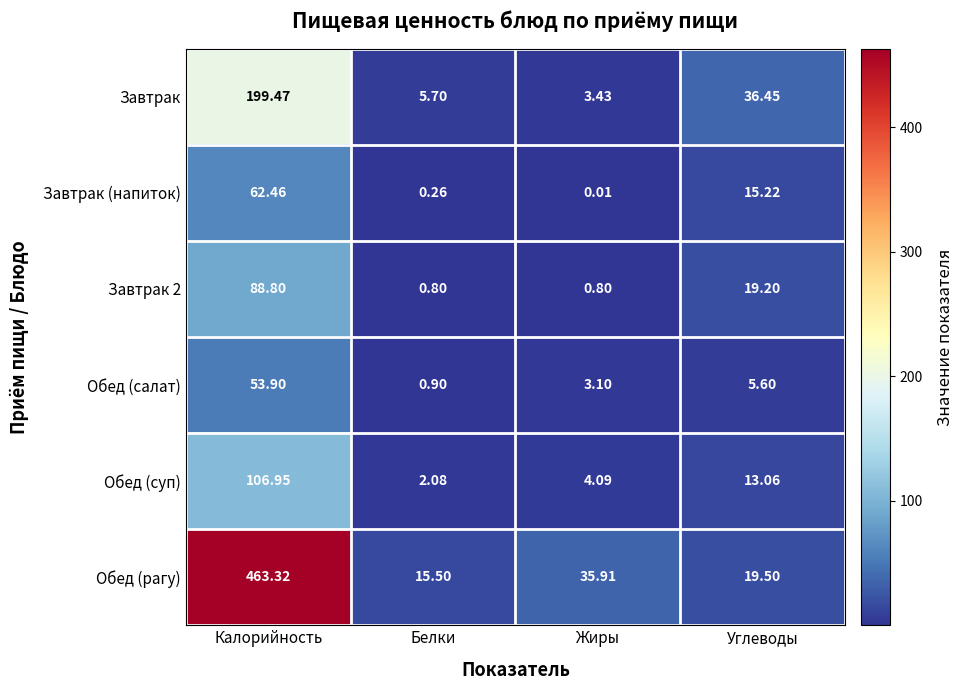

Is the value of Обед (суп) at Углеводы greater than the value of Завтрак 2 at Белки?

Yes